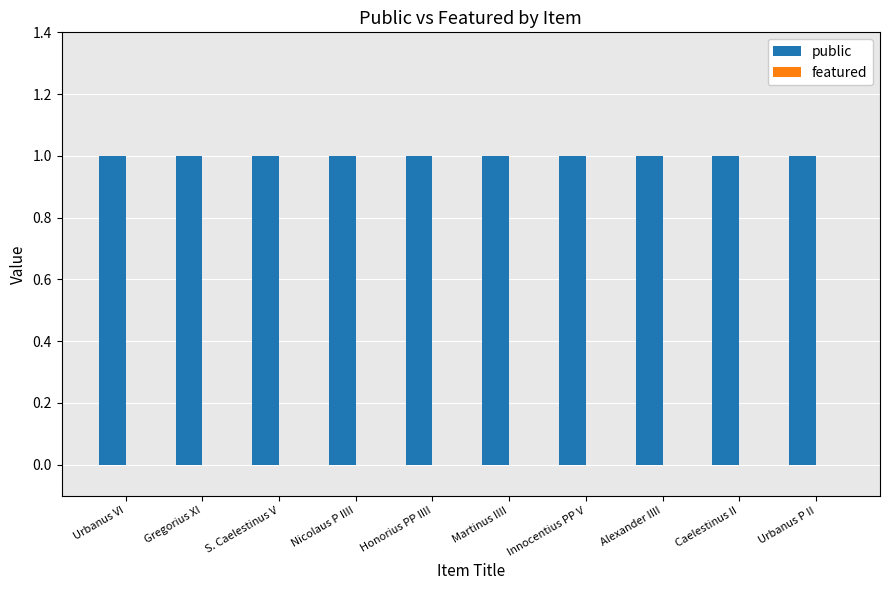

The public series shows 1 at Martinus IIII. True or false?

False